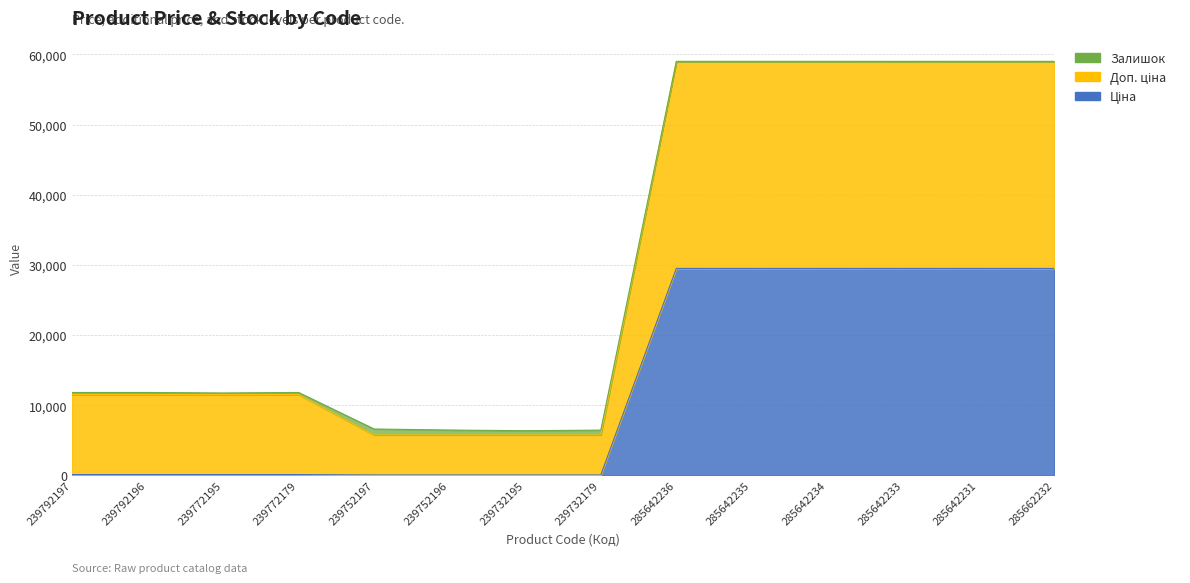

What position from the right is 285642231?

2